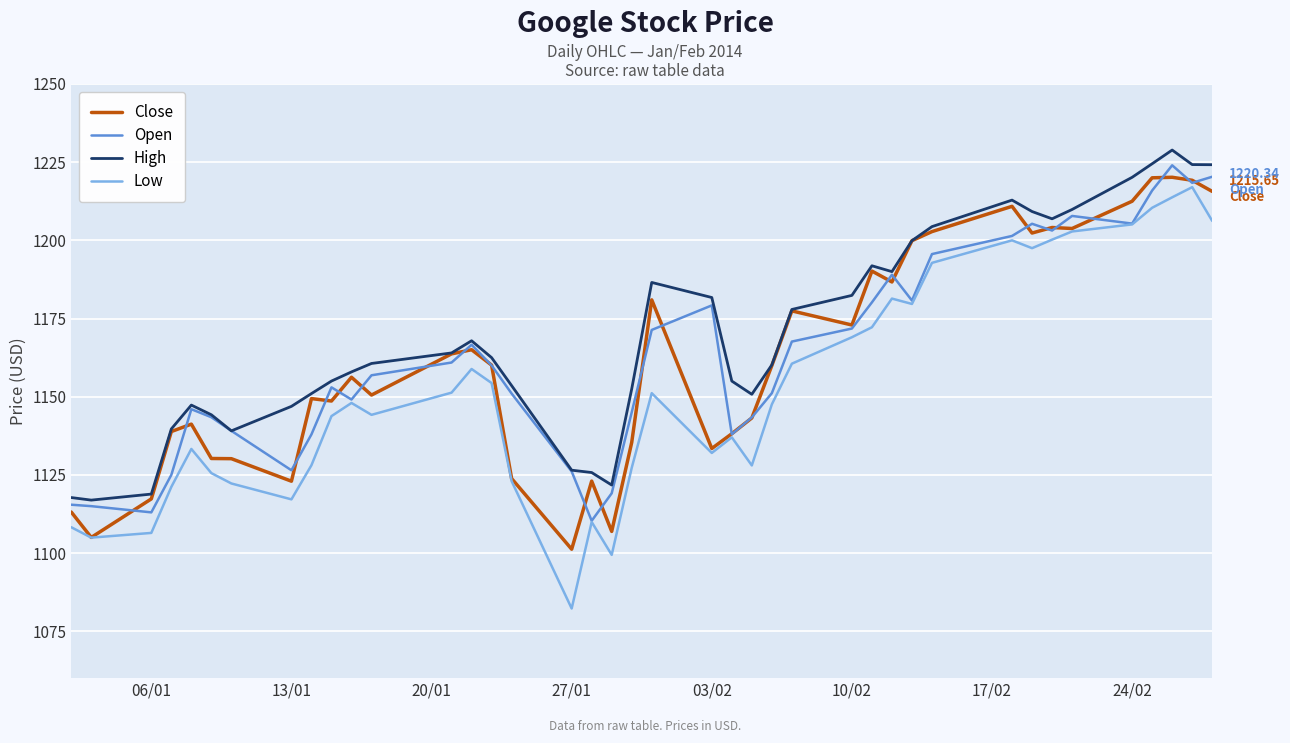

How many lines are shown in the chart?

4